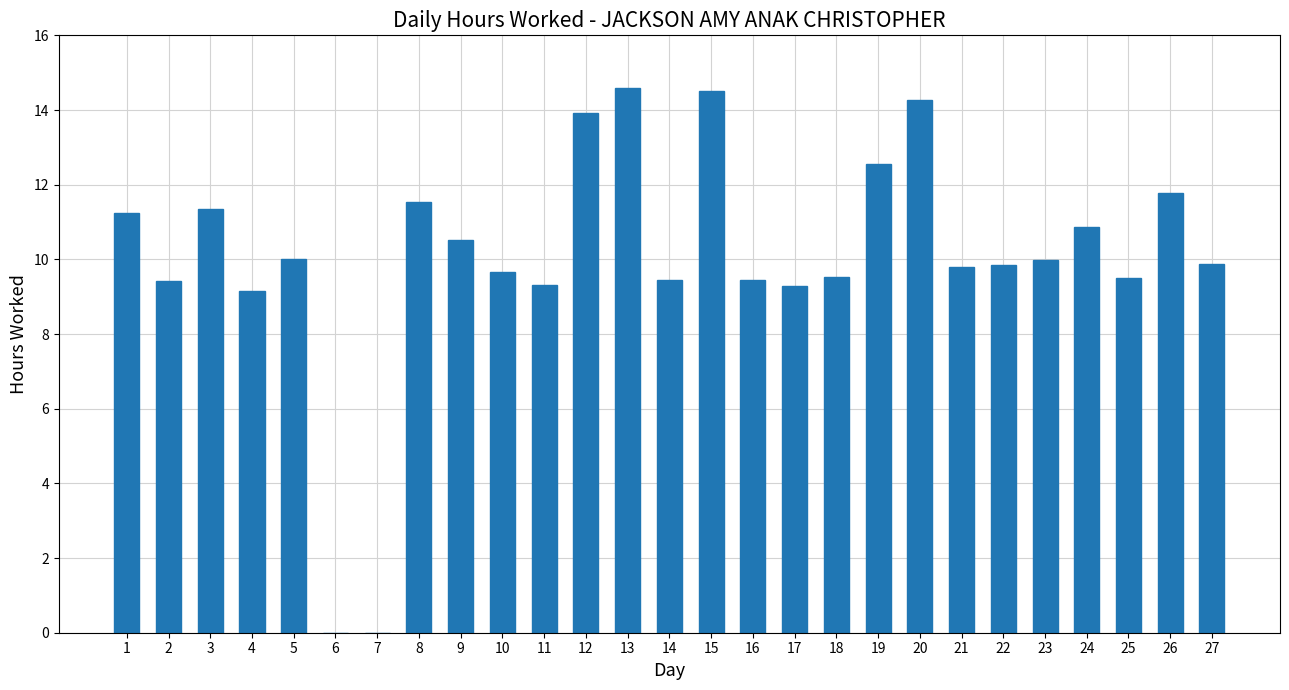

What is the sum of the values at 11 and 3?

20.6